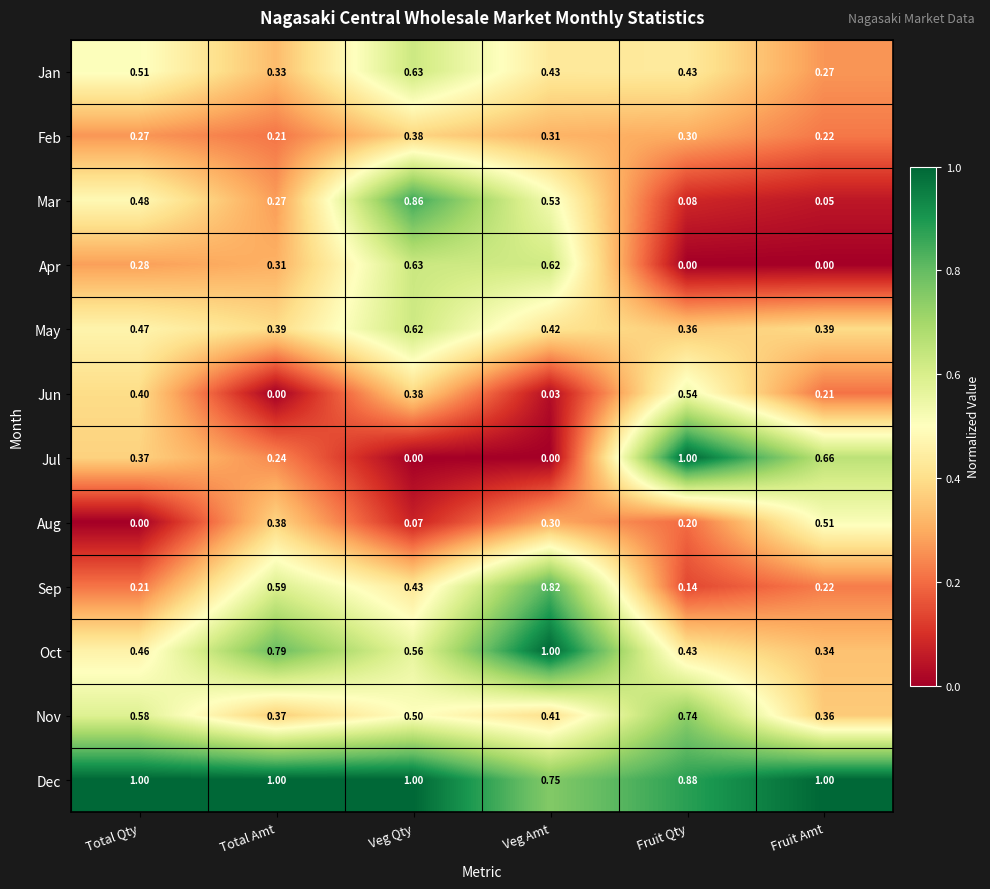

Is the value of Aug at Veg Amt greater than the value of Sep at Total Amt?

No